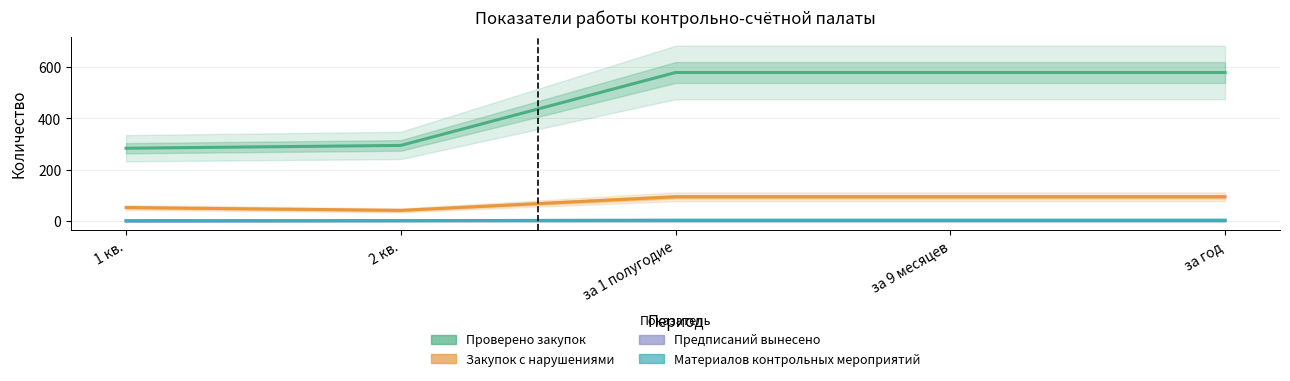

How many data points does each series have?

5